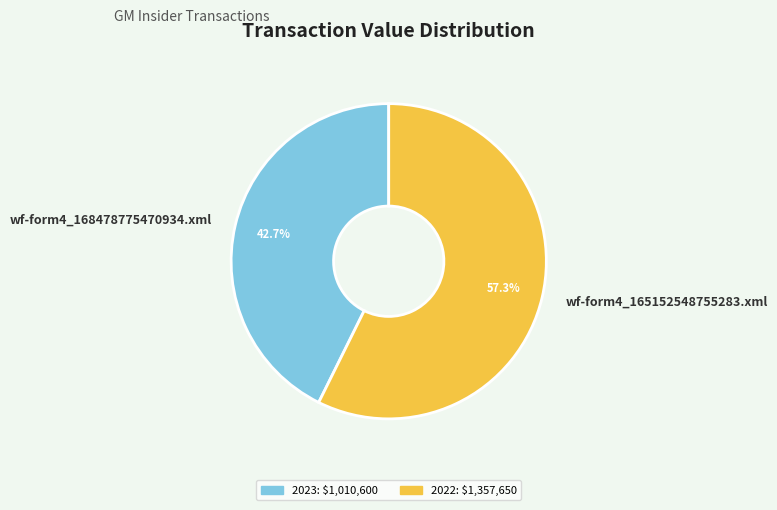

Combined, what portion of the pie is wf-form4_165152548755283.xml and wf-form4_168478775470934.xml?

100.0%